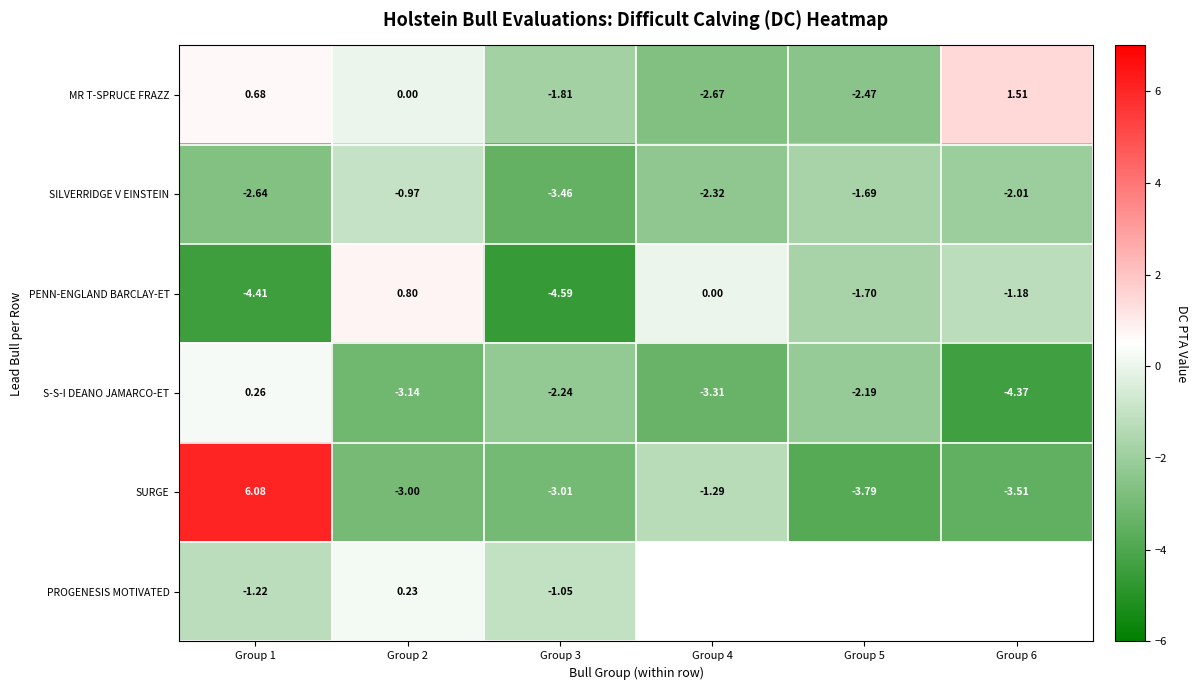

Rank the series at Group 3 from lowest to highest value.

PENN-ENGLAND BARCLAY-ET, SILVERRIDGE V EINSTEIN, SURGE, S-S-I DEANO JAMARCO-ET, MR T-SPRUCE FRAZZ, PROGENESIS MOTIVATED